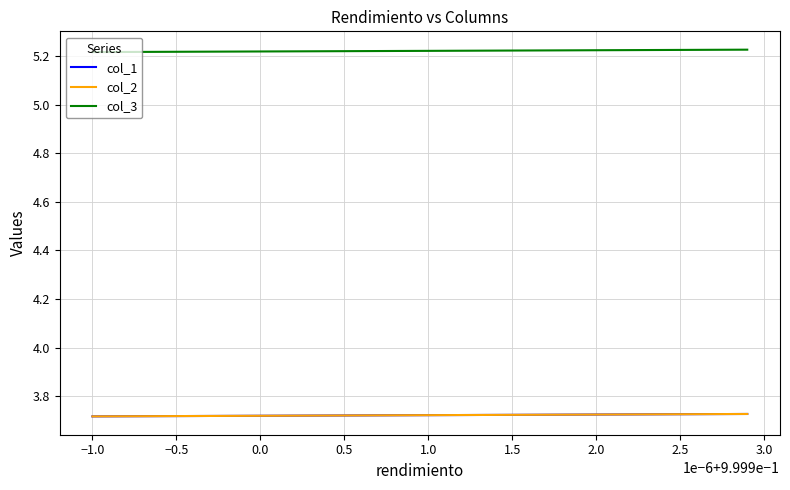

Which series has the largest total across all categories?

col_3